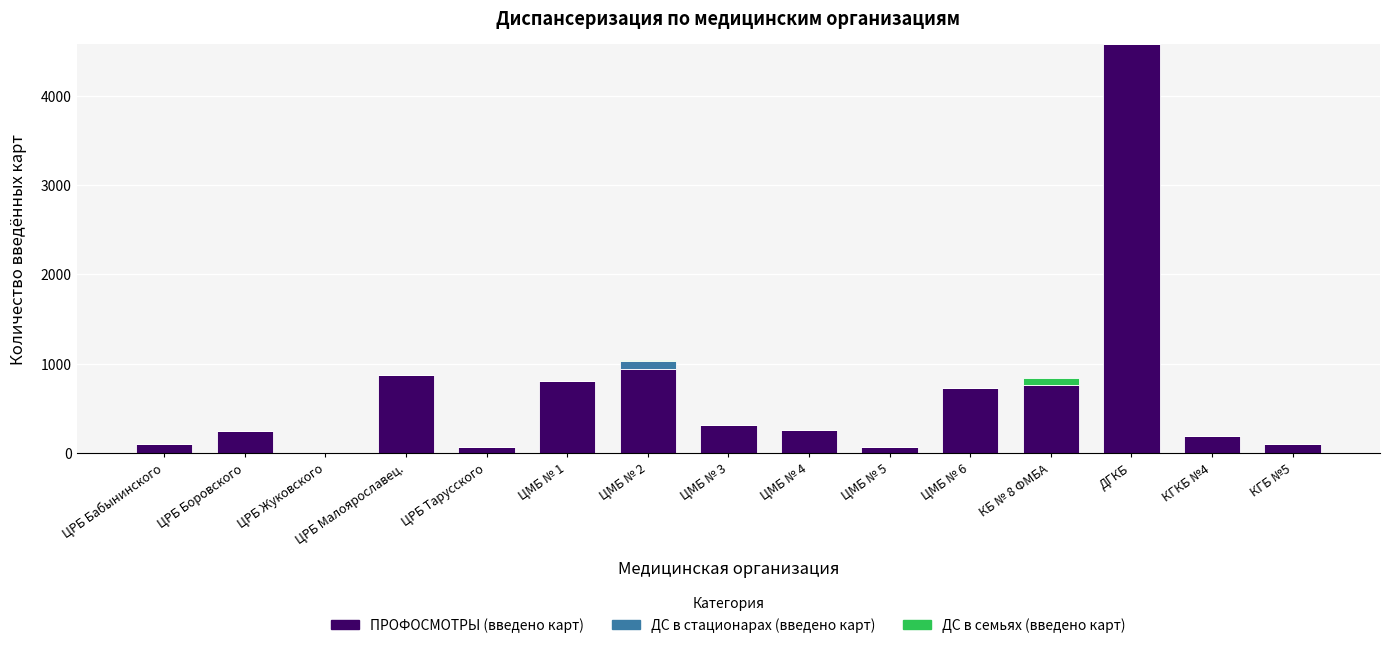

At which category is the sum across all series the highest?

ДГКБ